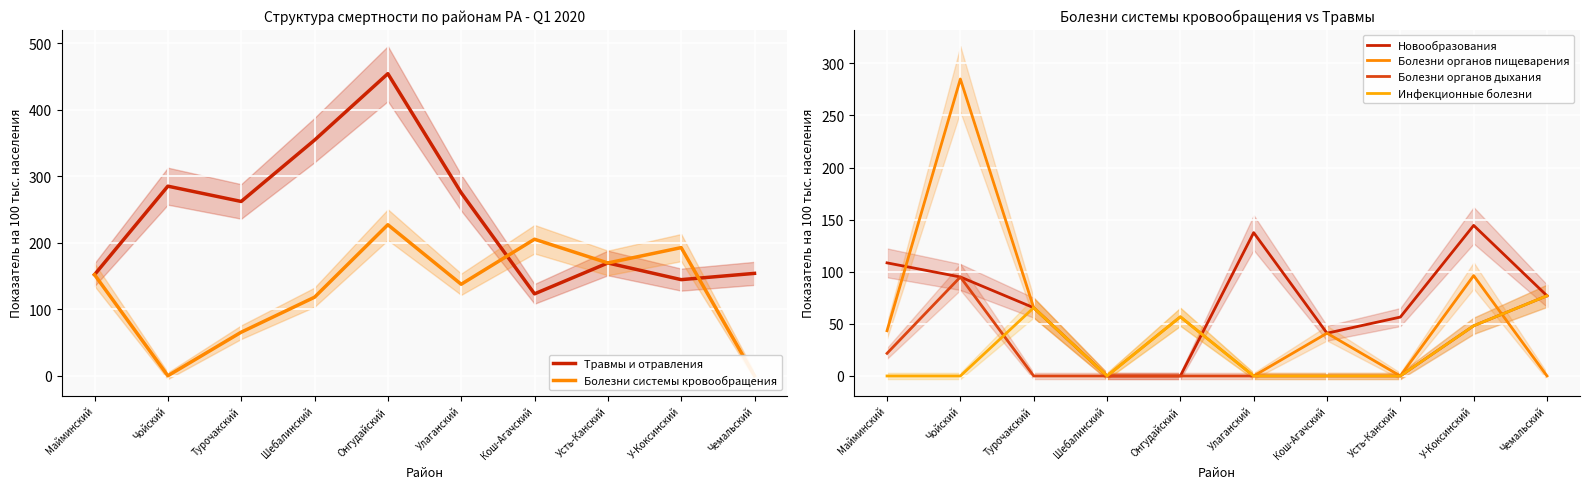

How many interior local valleys does the Болезни органов пищеварения series have?

3